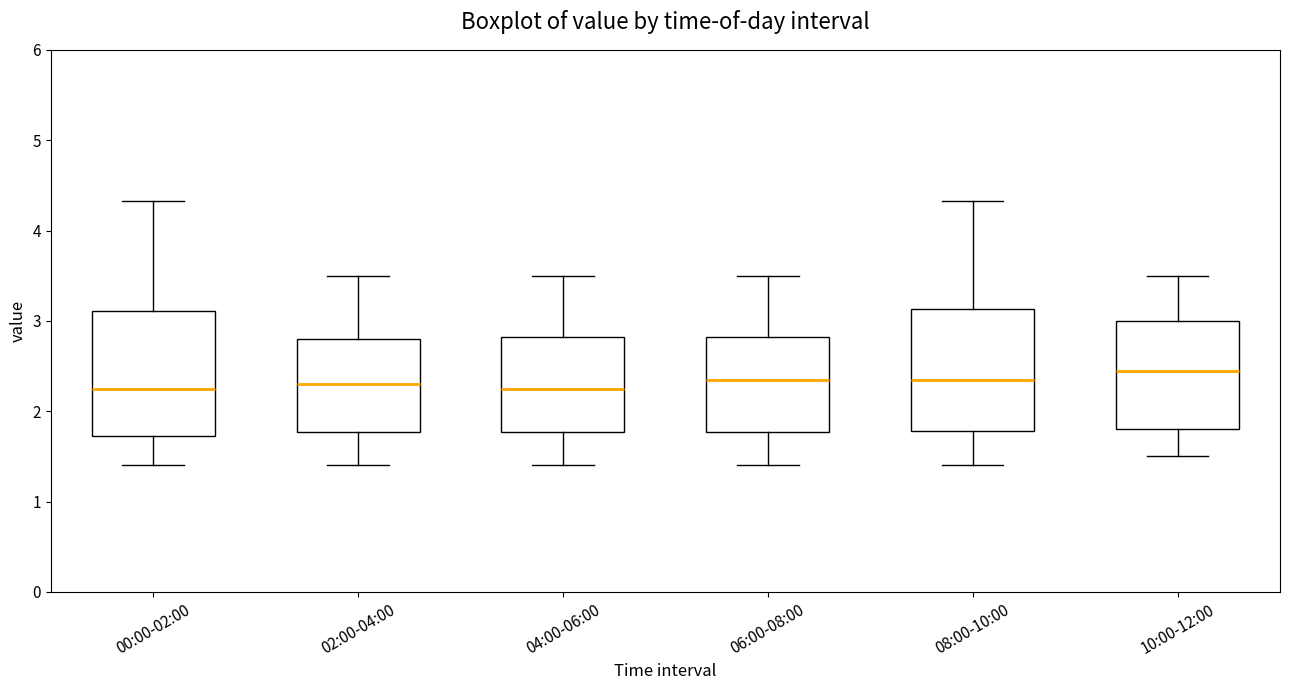

Where is the lower edge of the box for 02:00-04:00 on the y-axis? The values are not printed on the chart, so give them approximately, as read against the axis.

1.8